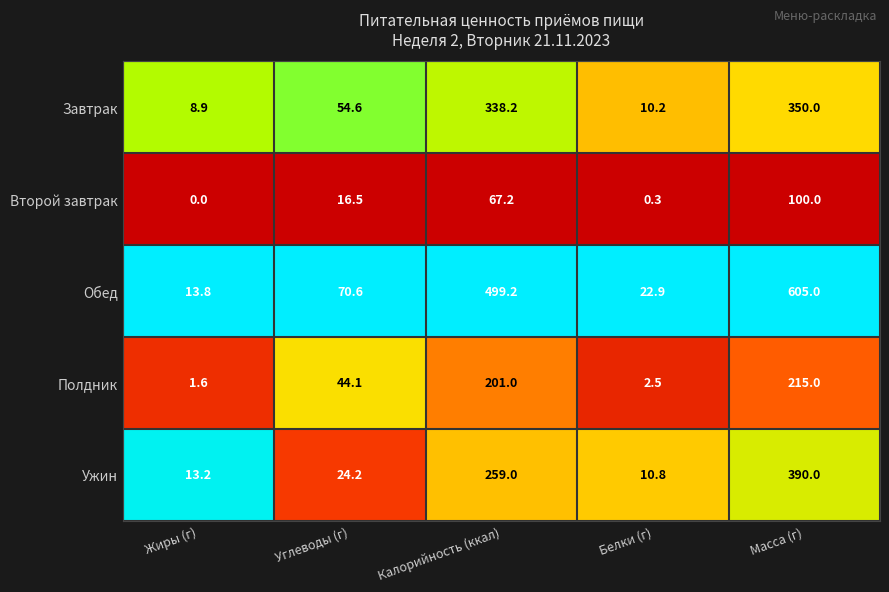

At Углеводы (г), list the series in order from smallest to largest.

Второй завтрак, Ужин, Полдник, Завтрак, Обед